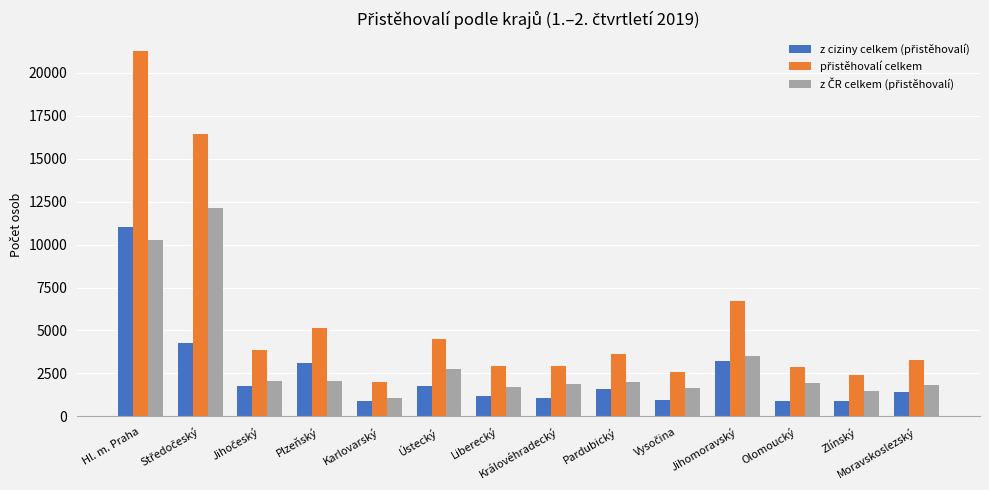

How many bars are there in total?

42